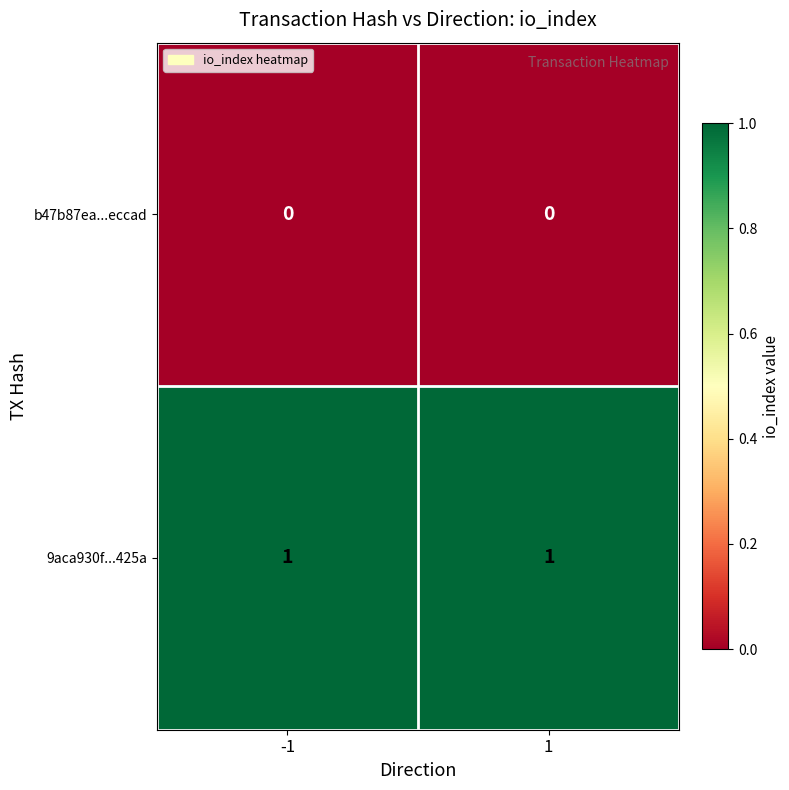

Count the number of data series in this chart.

2